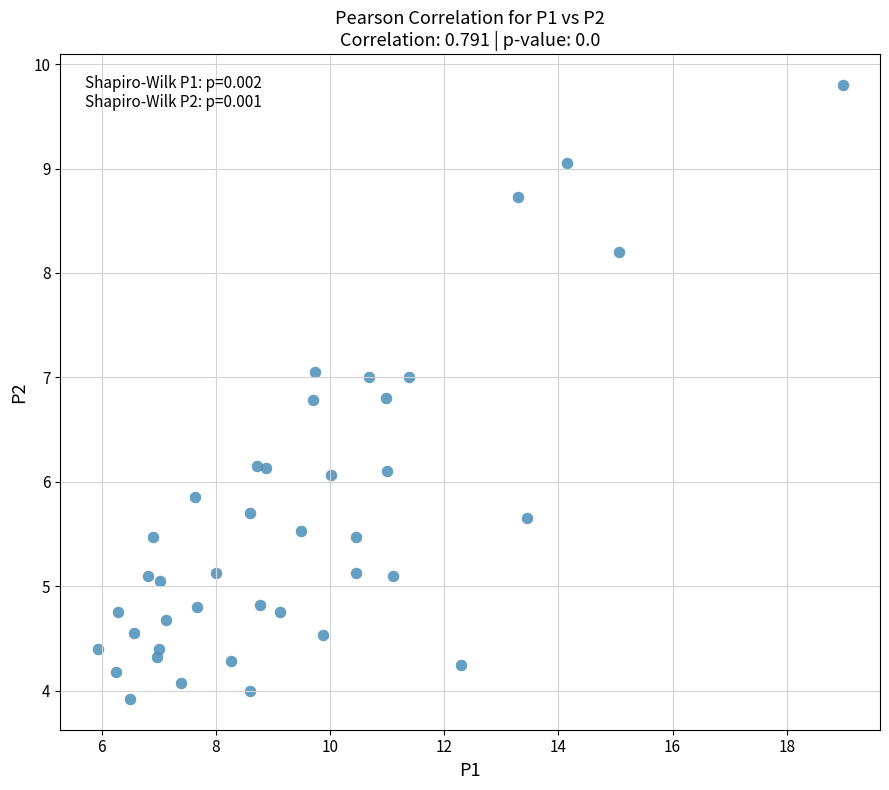

What is the range of Y values (max minus min)?

5.9